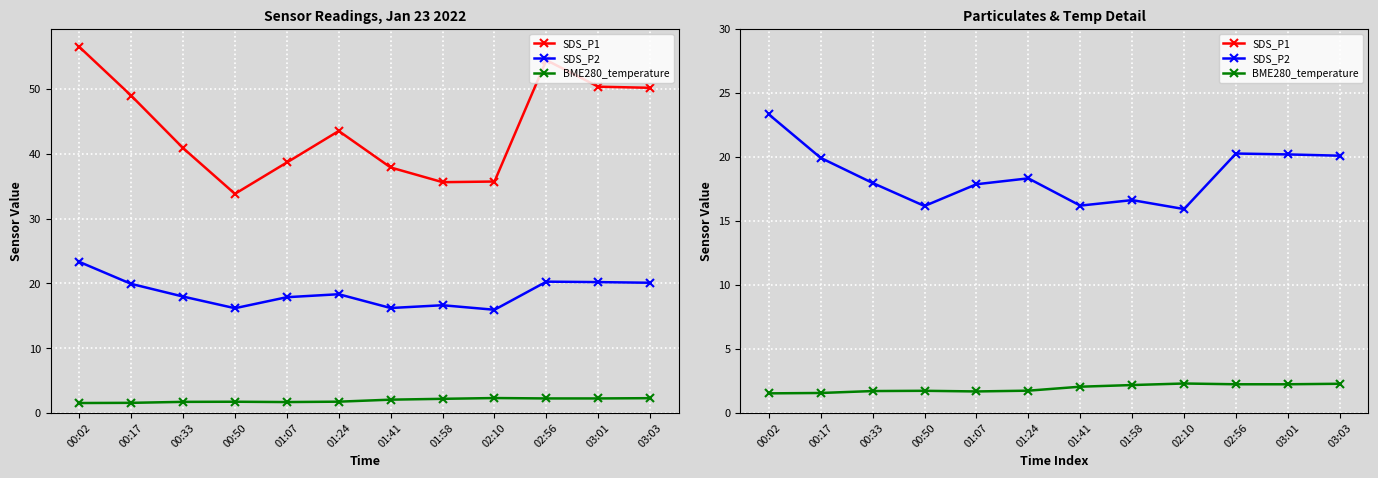

True or false: SDS_P2 and BME280_temperature cross at least once.

False